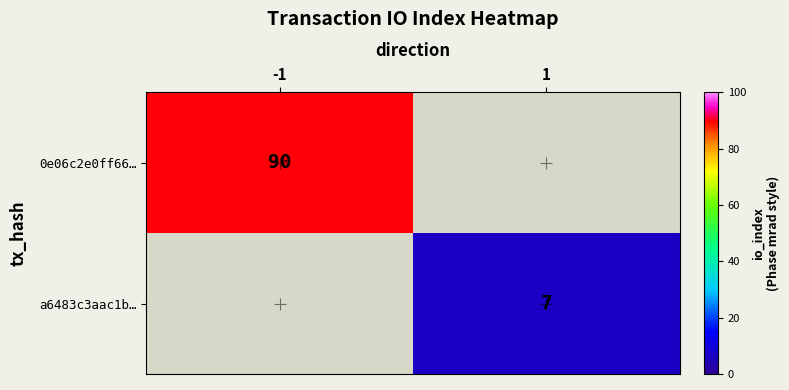

How many data points does each series have?

2